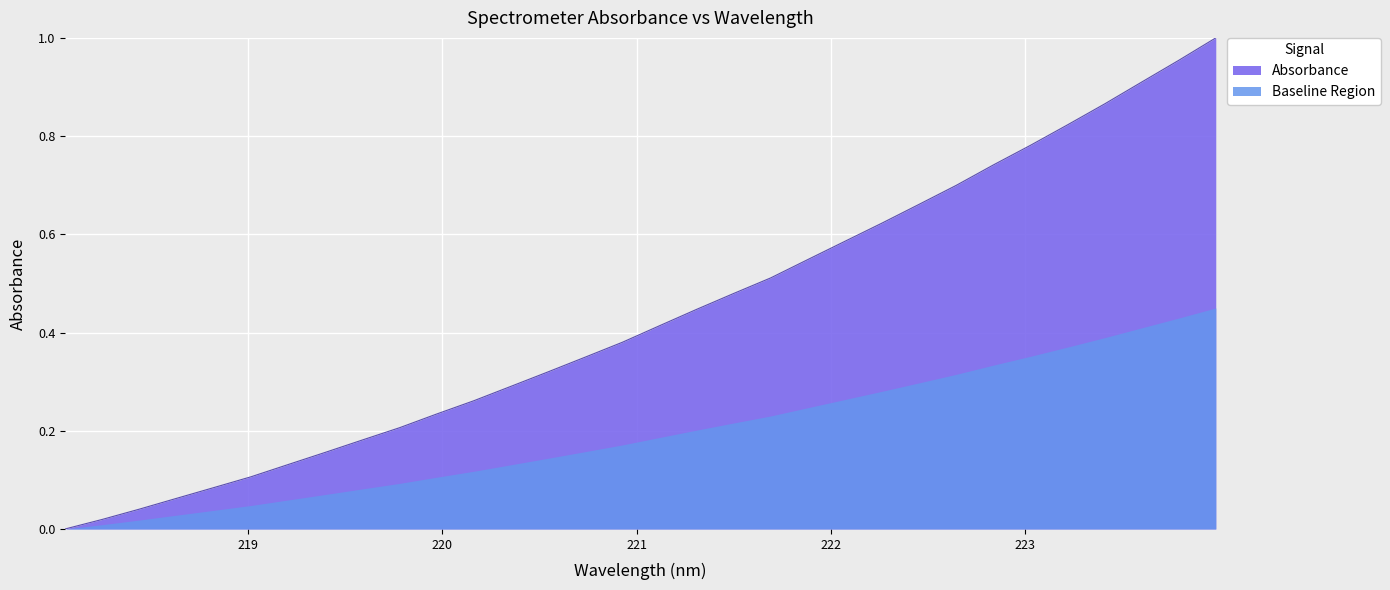

Reading left to right, list all the values displayed in this chart.

218.0596=0.0	218.2508=0.0	218.442=0.0	218.6332=0.1	218.8244=0.1	219.0156=0.1	219.2067=0.1	219.3979=0.2	219.589=0.2	219.7801=0.2	219.9712=0.2	220.1623=0.3	220.3533=0.3	220.5444=0.3	220.7354=0.3	220.9264=0.4	221.1174=0.4	221.3083=0.4	221.4993=0.5	221.6902=0.5	221.8812=0.5	222.0721=0.6	222.263=0.6	222.4538=0.7	222.6447=0.7	222.8355=0.7	223.0264=0.8	223.2172=0.8	223.408=0.9	223.5987=0.9	223.7895=1.0	223.9802=1.0